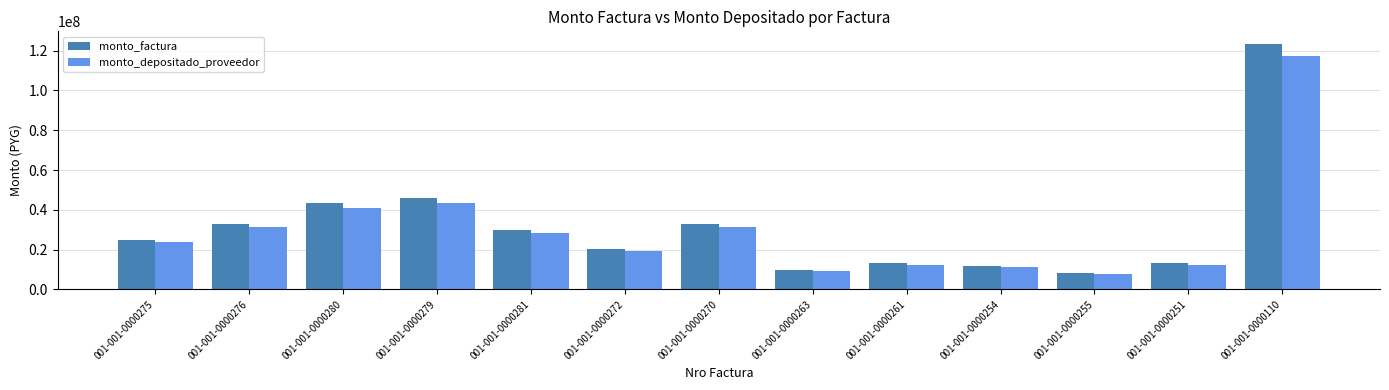

What is the difference between the highest and lowest values at 001-001-0000272?

992619